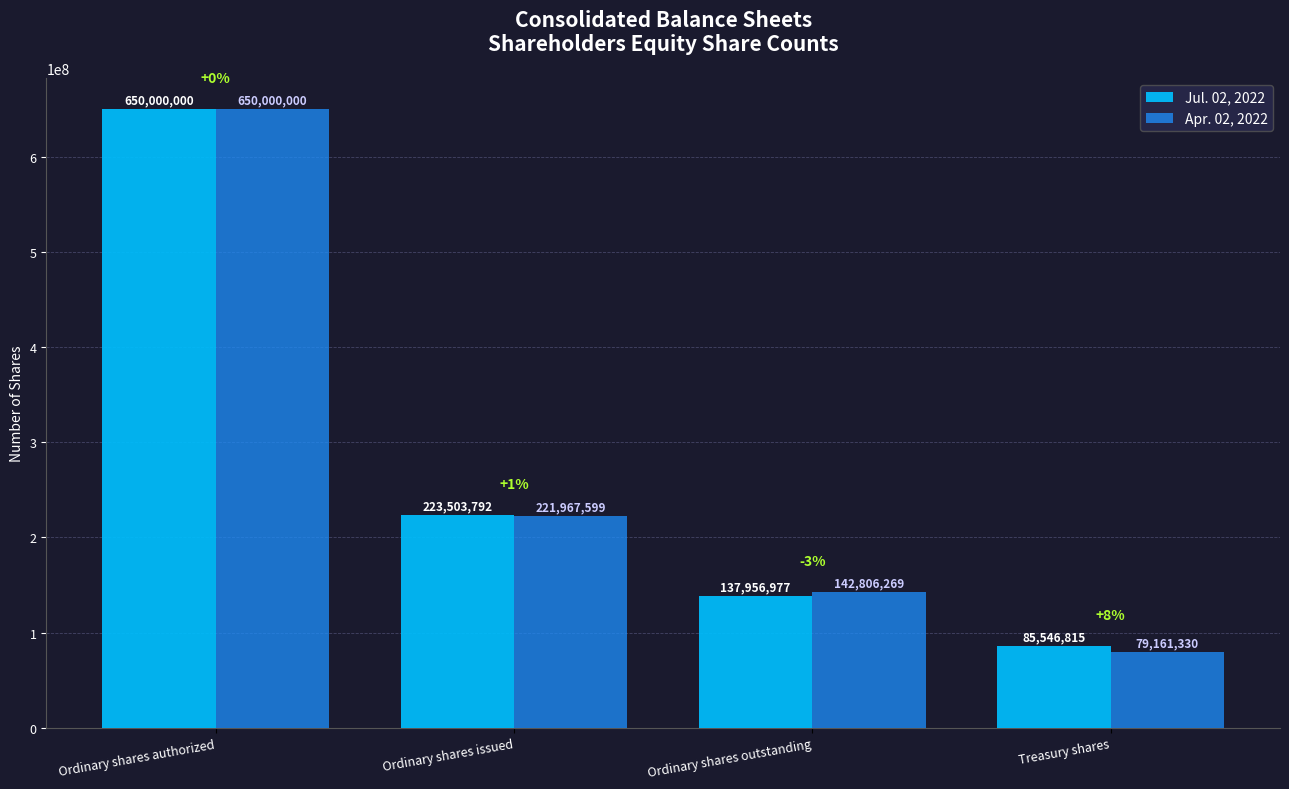

At which label does Jul. 02, 2022 reach its peak?

Ordinary shares authorized